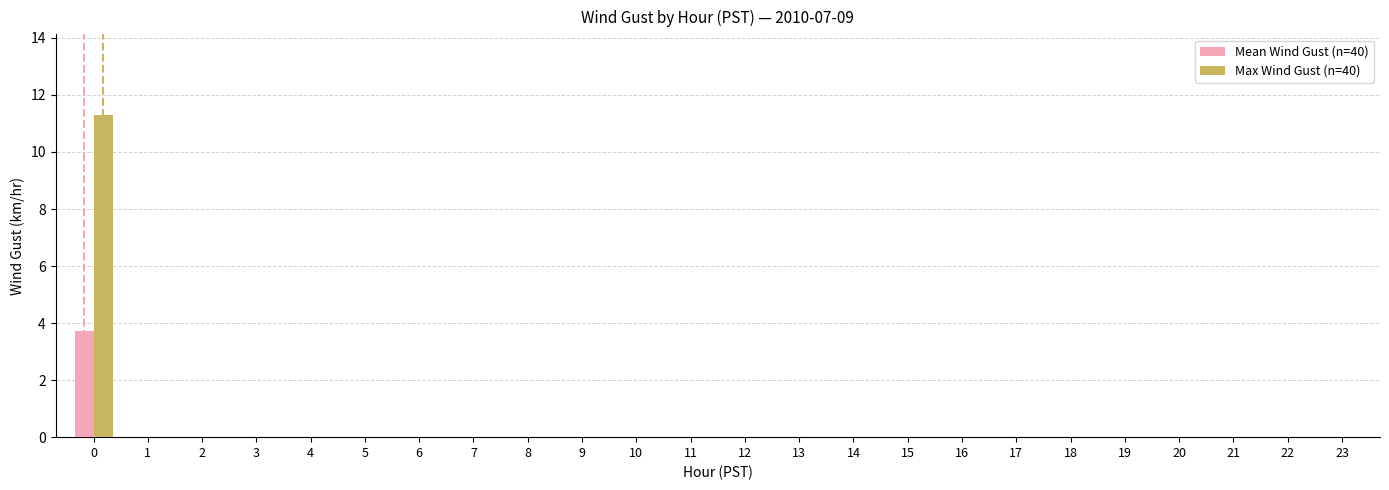

True or false: Mean Wind Gust (n=40) has a value of -1.3 at 8.

False